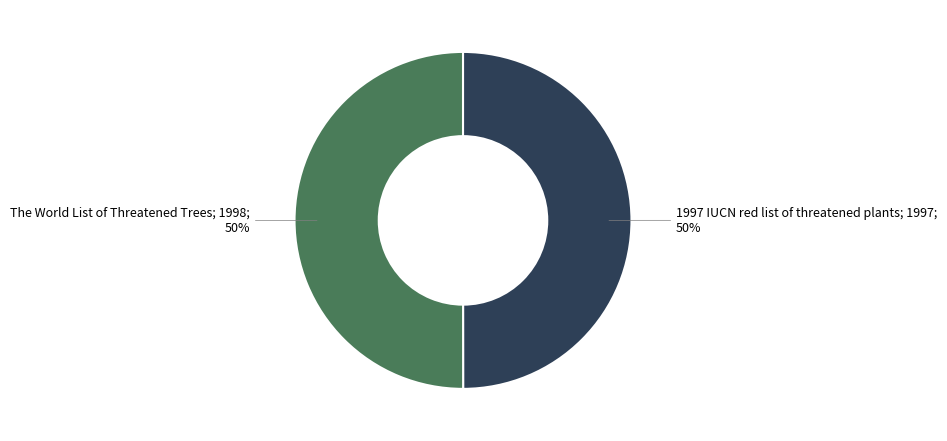

Which category has the biggest portion of the pie?

The World List of Threatened Trees